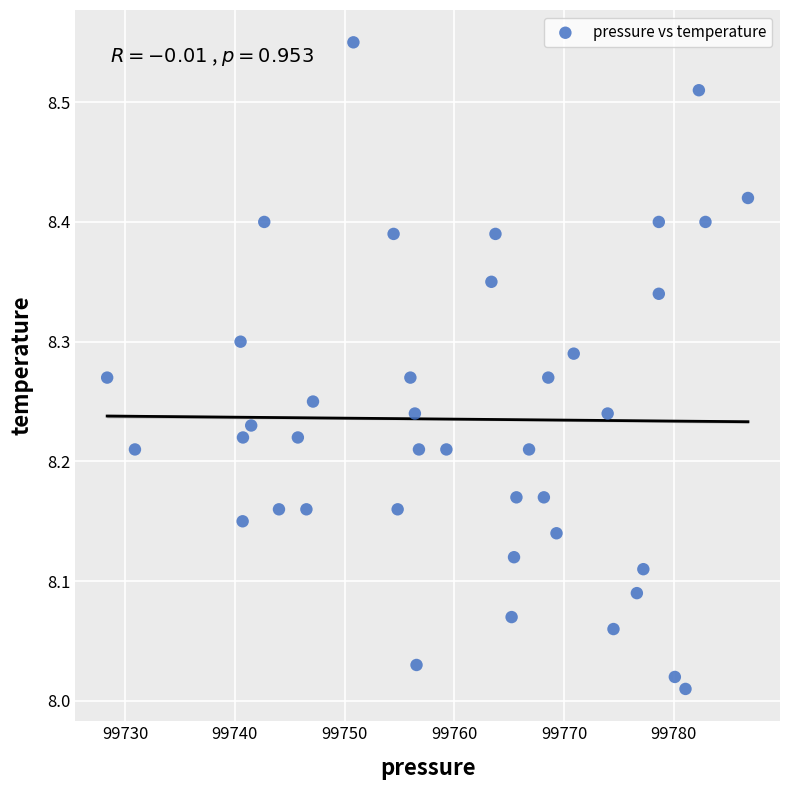

What is the range of Y values (max minus min)?

0.5